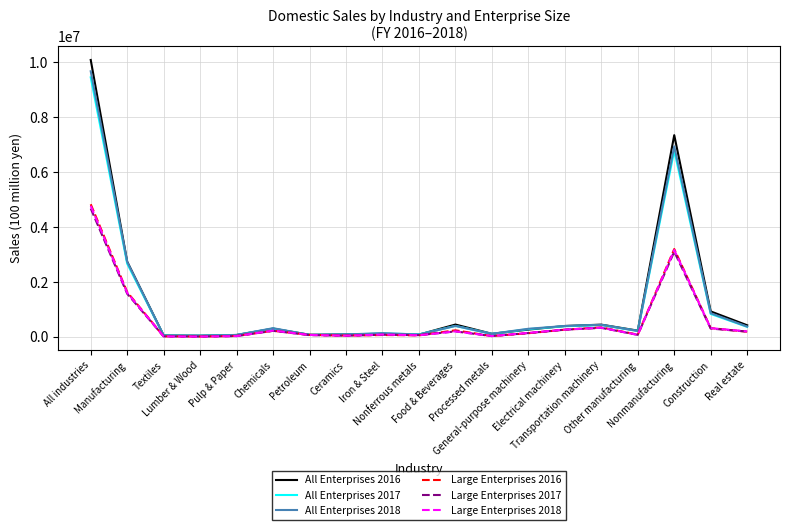

True or false: Large Enterprises 2016 has more than 0 points higher than both neighbors.

True